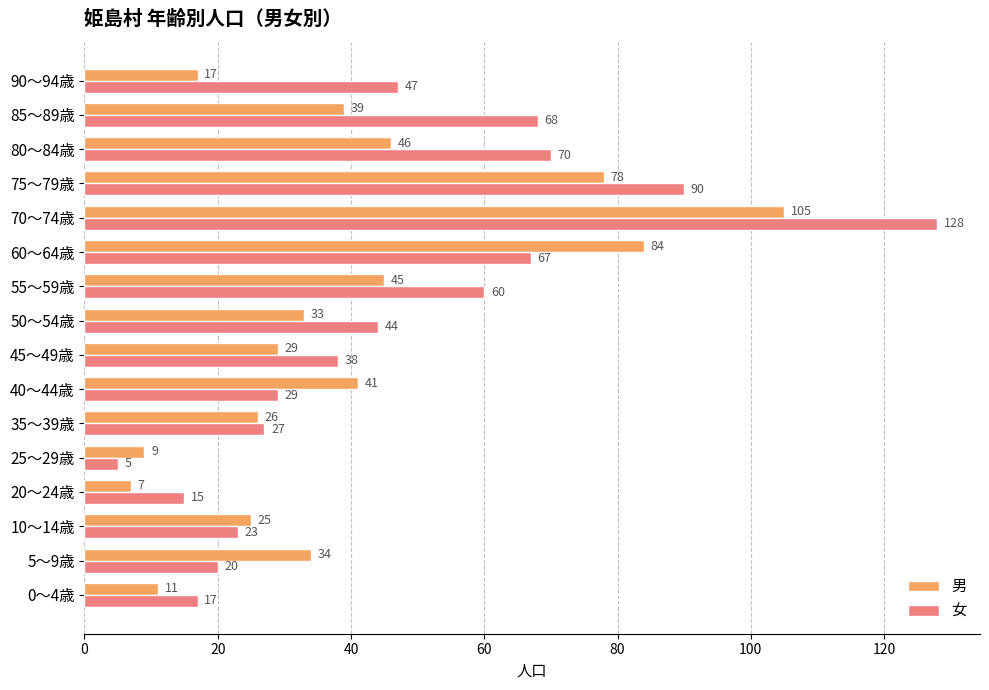

At which label is 女 closest to 66?

60～64歳